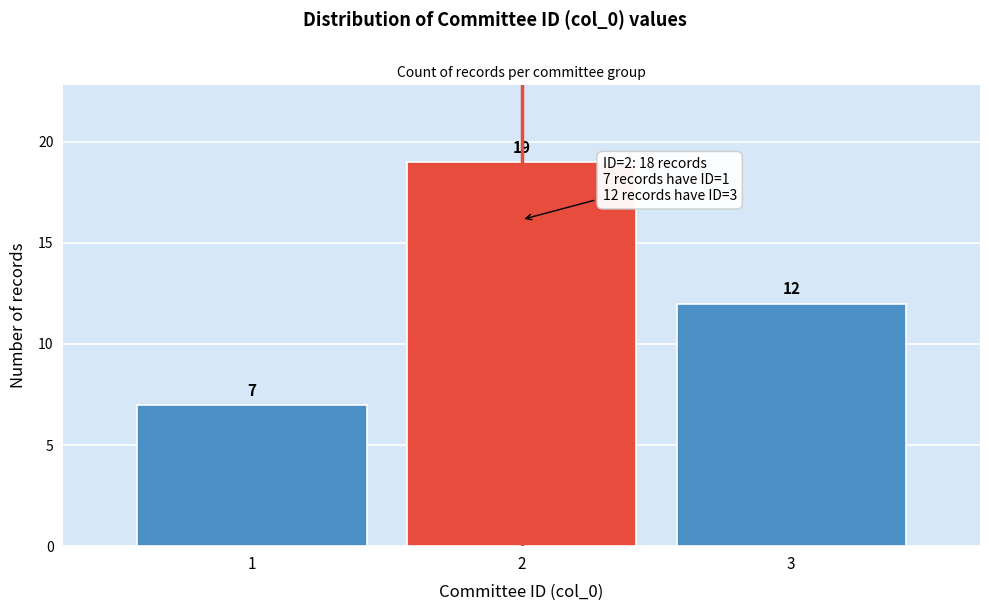

Reading left to right, what are all the values shown in this chart?

1=7	2=19	3=12